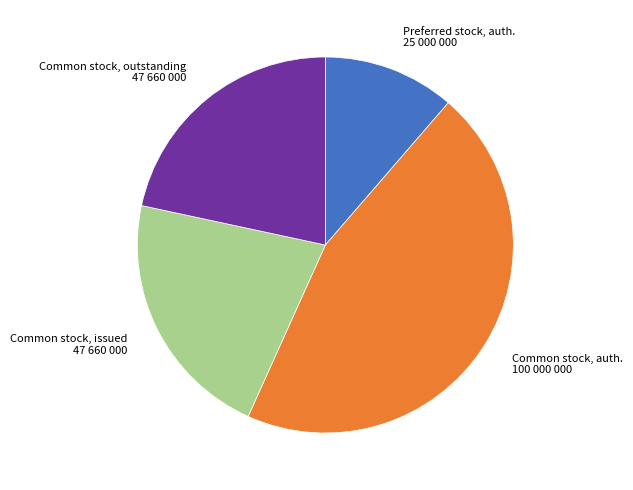

Do Common stock, auth. 100 000 000 and Common stock, issued 47 660 000 together represent more than half of the pie?

Yes